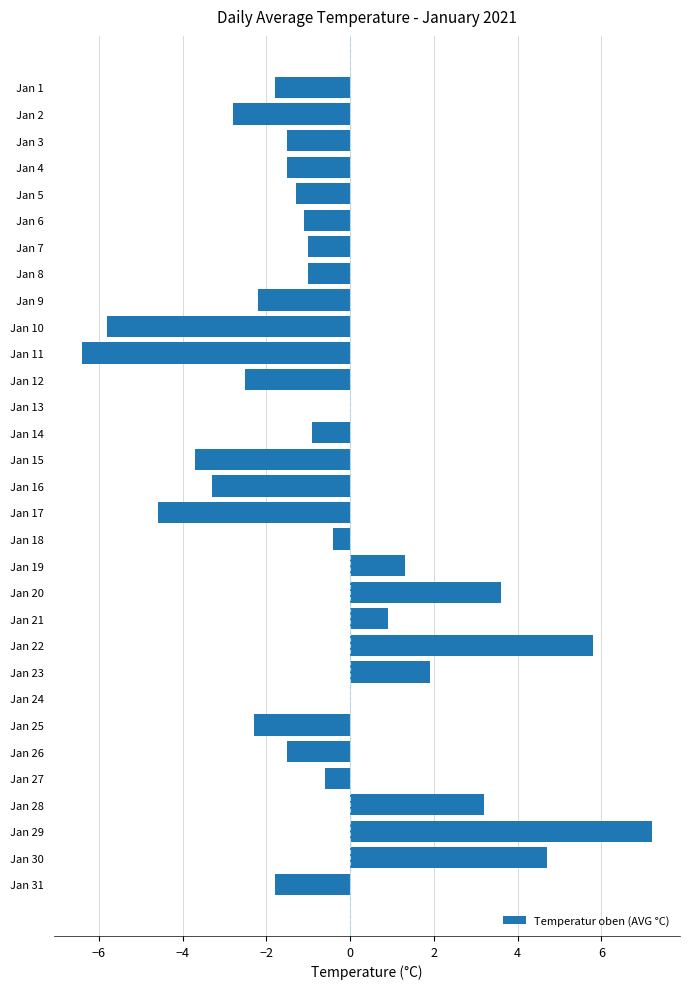

How many categories are shown in the chart?

31